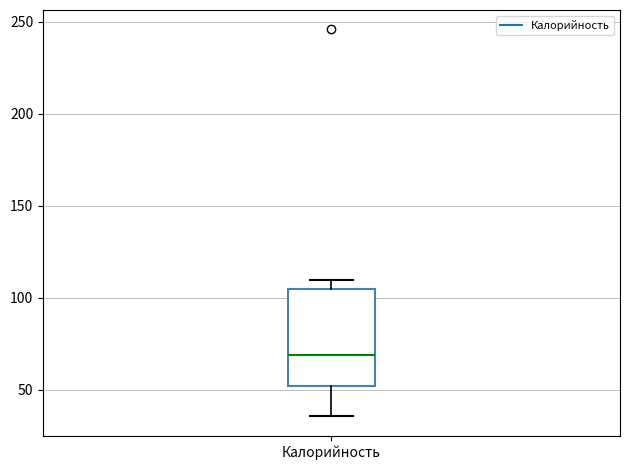

Transcribe this box plot: give where the median line is, the range the box spans, and where the two whiskers end, as read against the y-axis. The values are not printed on the chart, so give them approximately, as read against the axis.

median 70, box 50 to 105, whiskers 35 to 110